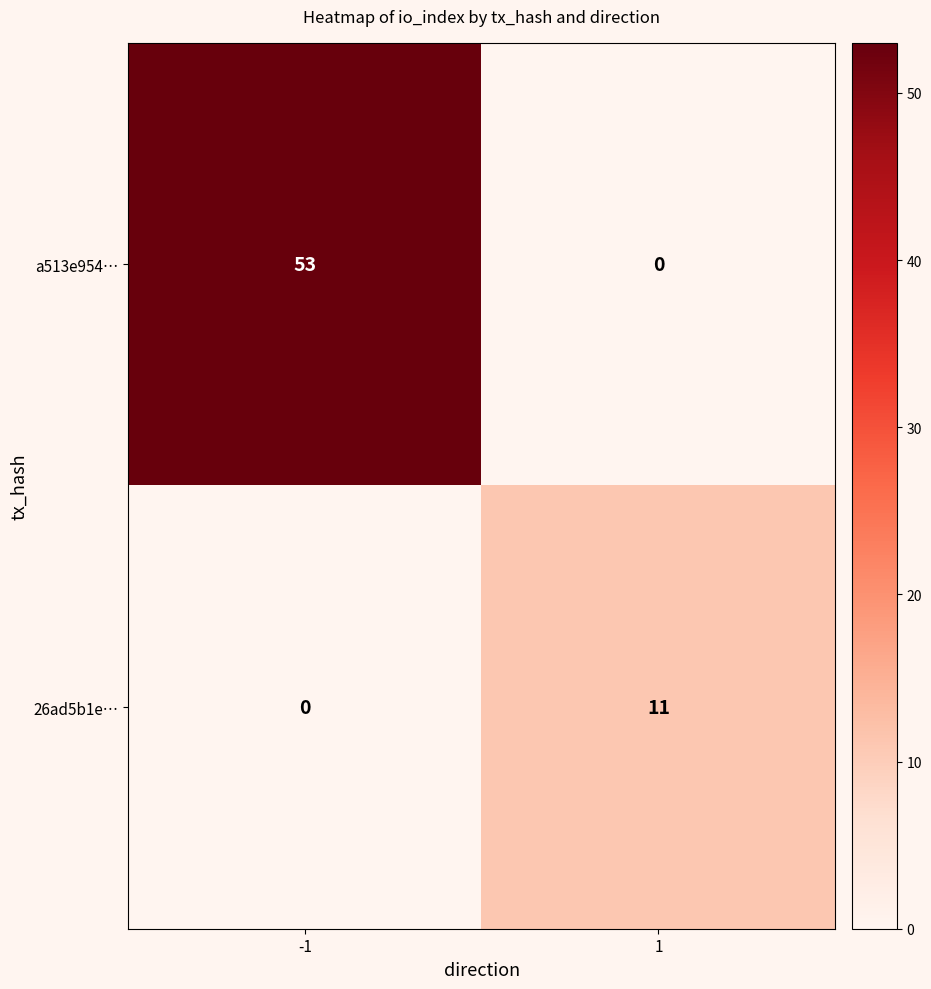

What is the difference between the maximum and minimum values in the a513e954… series?

53